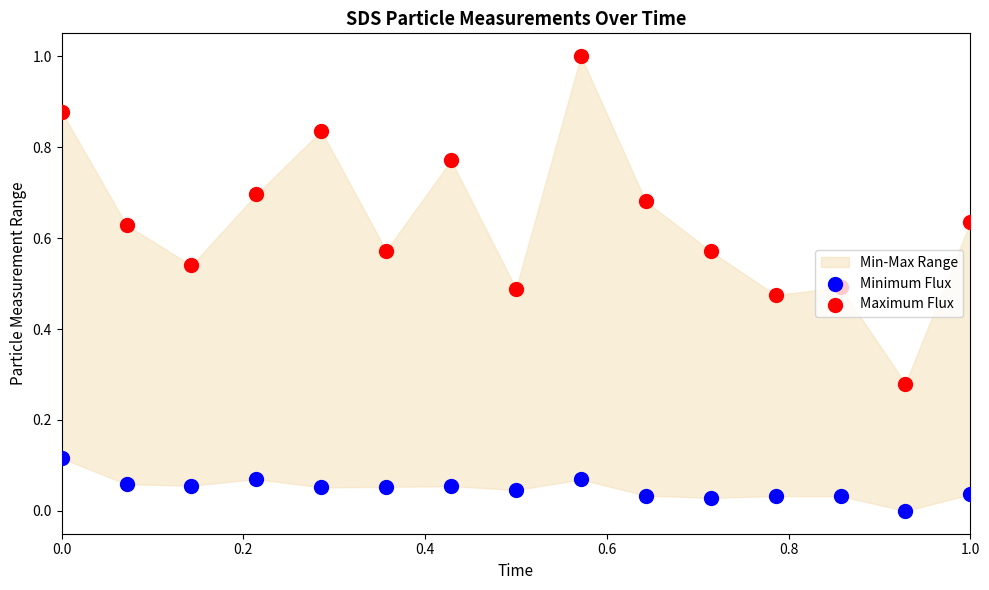

Which series reaches the maximum Y coordinate?

Maximum Flux